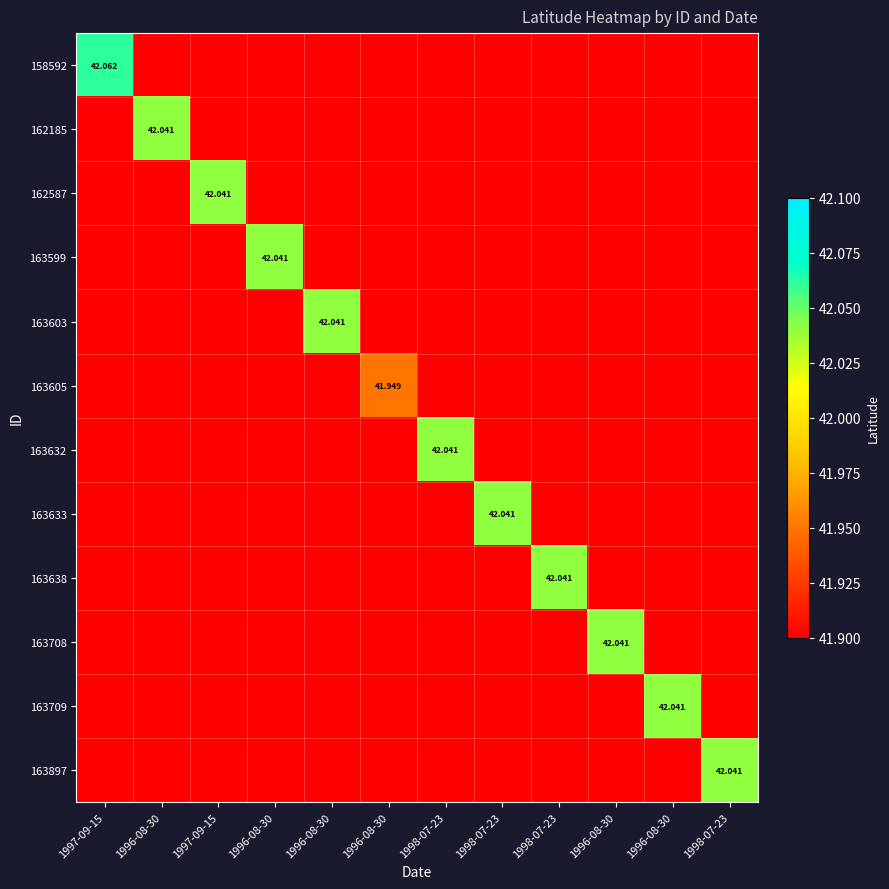

What value does the 163633 series have at 1996-08-30?

41.9